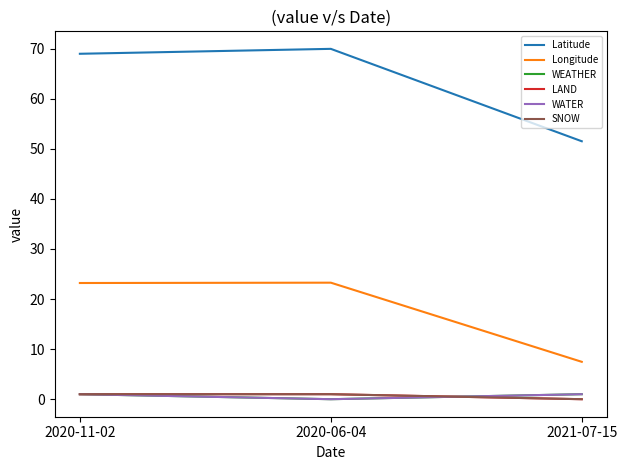

What is the label of the 3rd point from the left?

2021-07-15